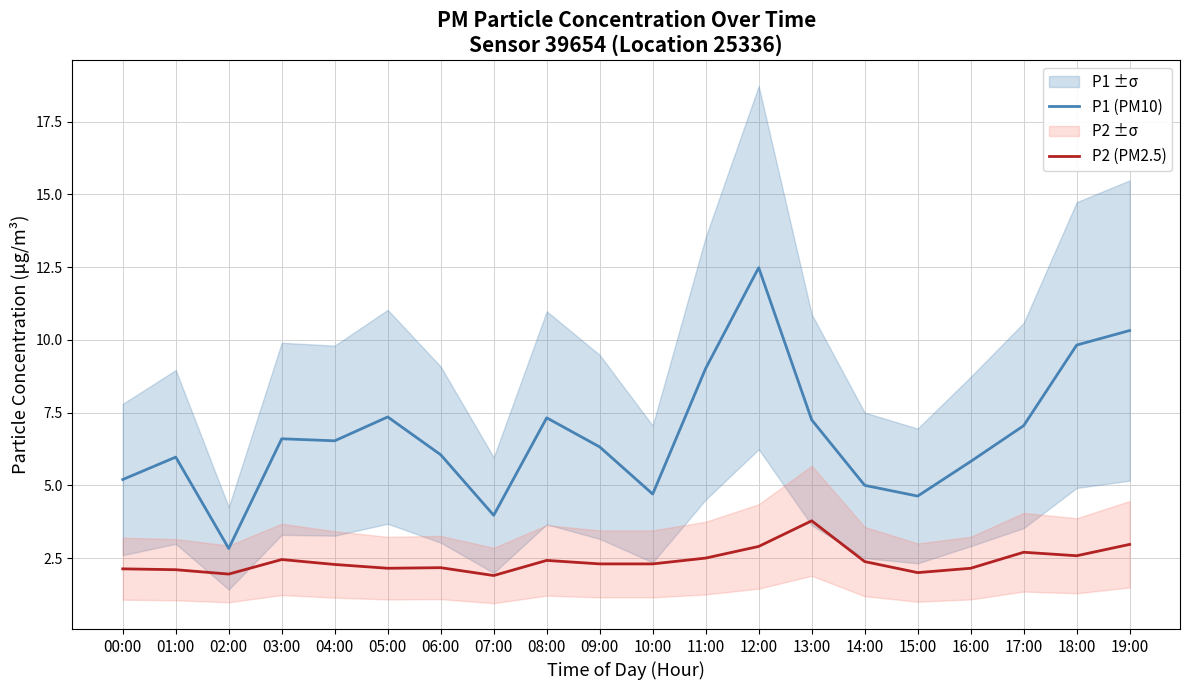

The P2 (PM2.5) series shows 3.2 at 16:00. True or false?

False